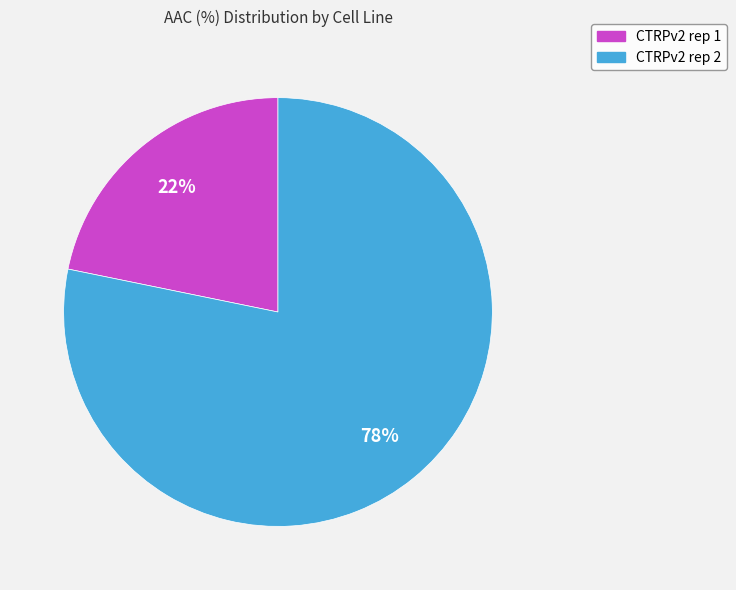

What is the smallest slice in the pie chart?

CTRPv2 rep 1